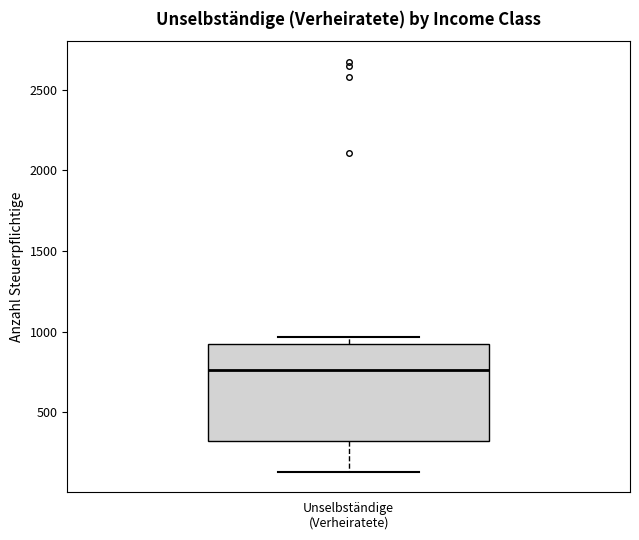

Where does the median line of the box for Unselbständige (Verheiratete) sit on the y-axis? The values are not printed on the chart, so give them approximately, as read against the axis.

750